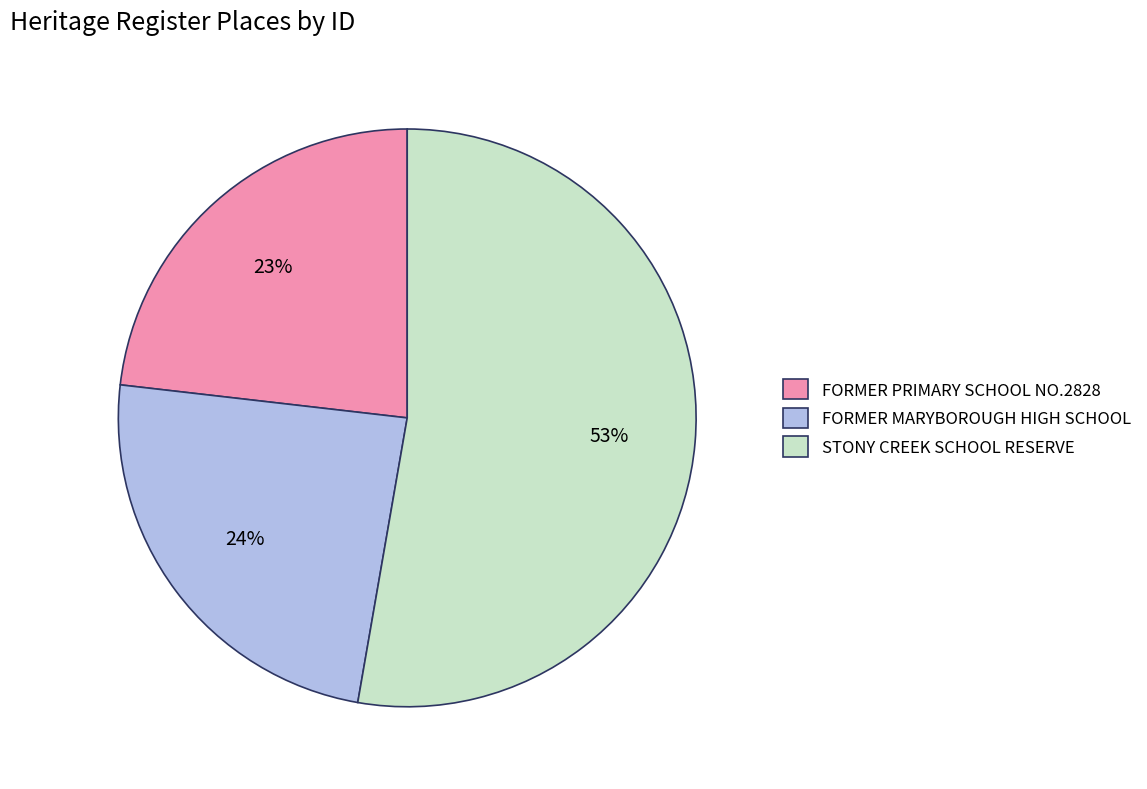

Count the number of slices in the pie.

3